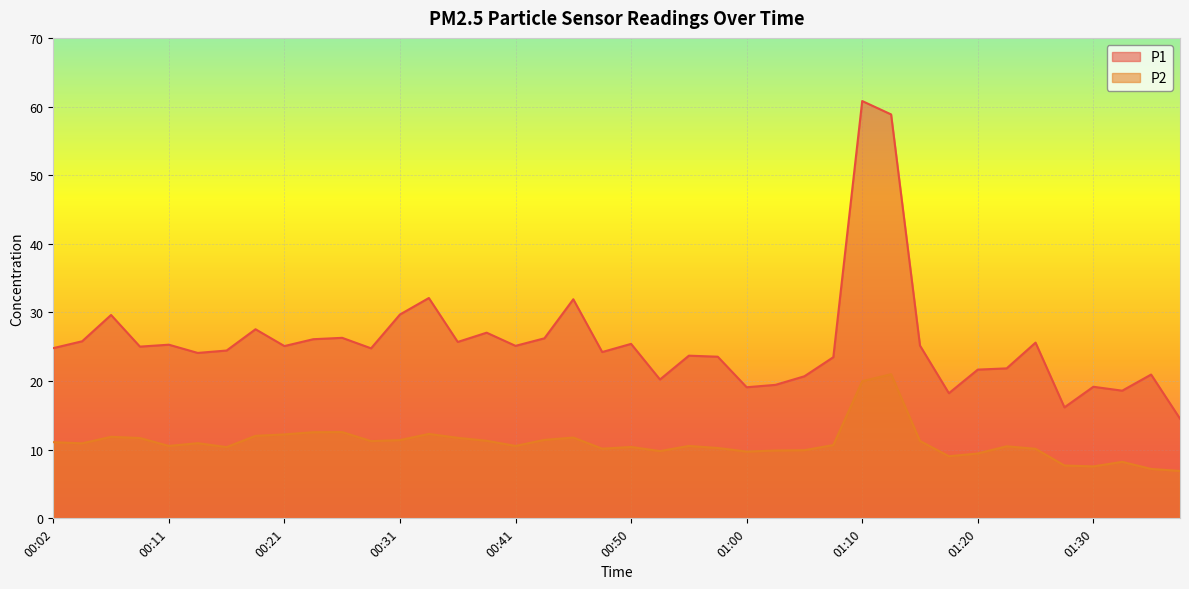

Is the value of P2 at 01:20 greater than the value of P1 at 00:50?

No